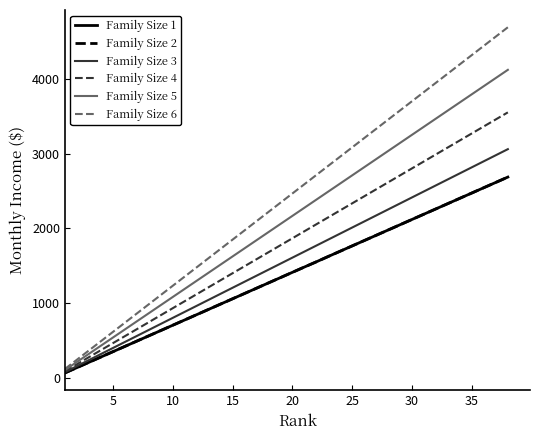

True or false: Family Size 5 and Family Size 6 intersect in this chart.

False